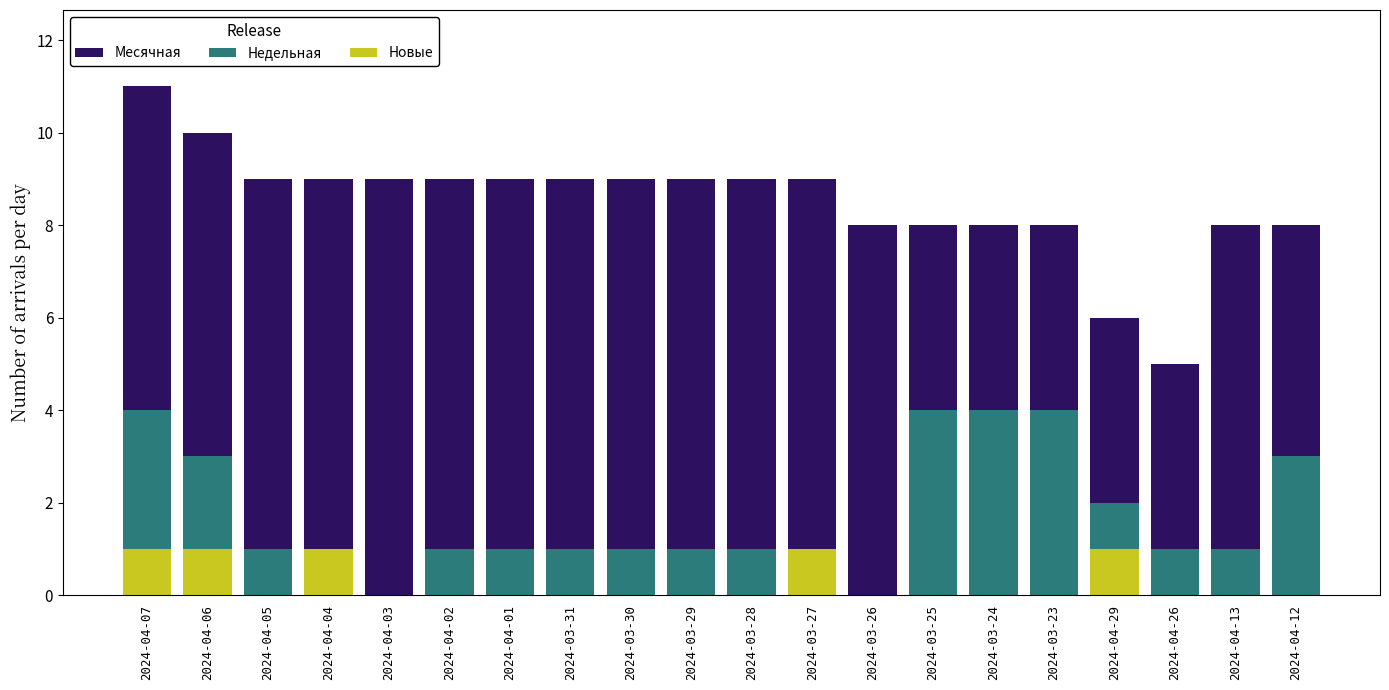

List the labels in order of Месячная value, largest first.

2024-04-07, 2024-04-06, 2024-04-05, 2024-04-04, 2024-04-03, 2024-04-02, 2024-04-01, 2024-03-31, 2024-03-30, 2024-03-29, 2024-03-28, 2024-03-27, 2024-03-26, 2024-03-25, 2024-03-24, 2024-03-23, 2024-04-13, 2024-04-12, 2024-04-29, 2024-04-26